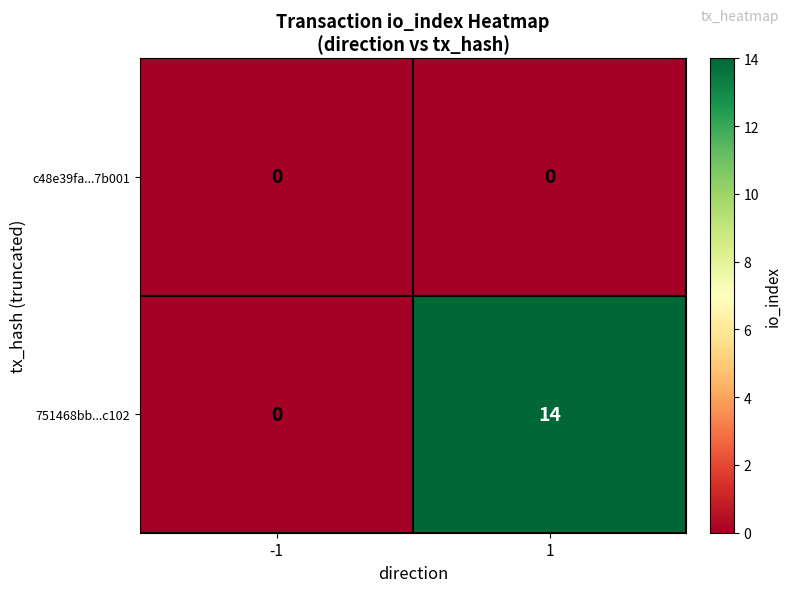

Rank the series by their average value, from lowest to highest.

c48e39fa...7b001, 751468bb...c102